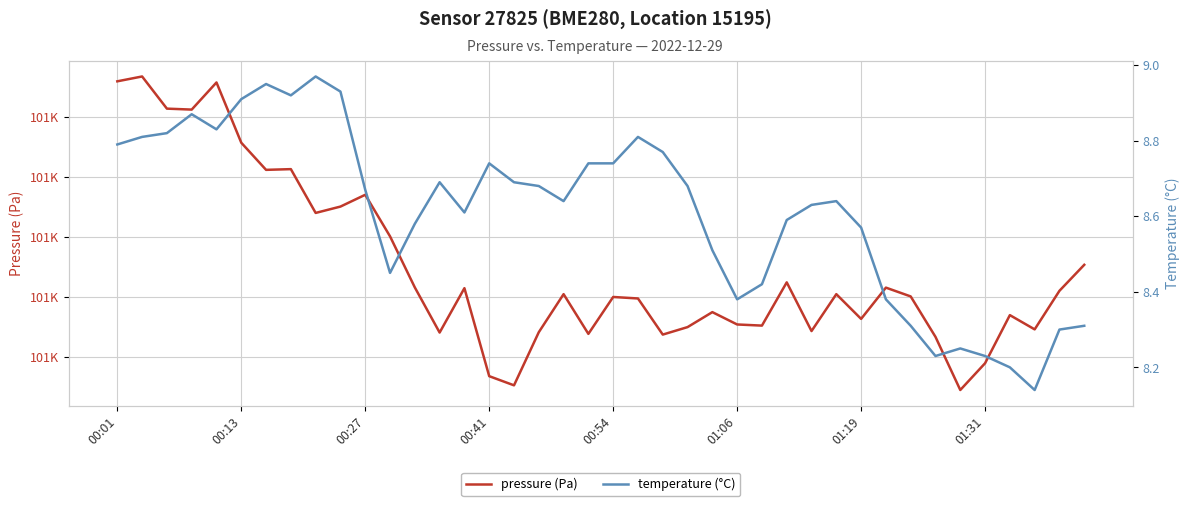

What is the average value of the pressure (Pa) series?

101084.7